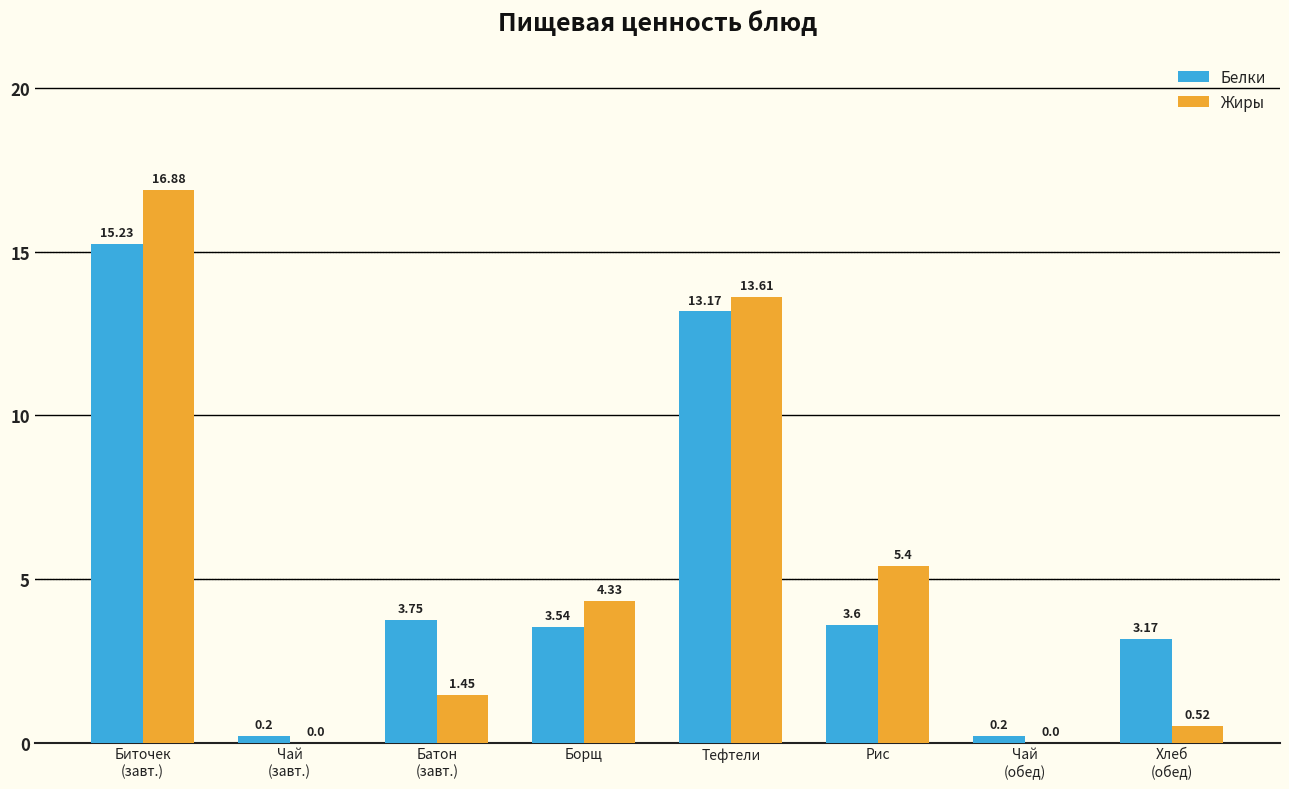

What is the sum of all Жиры values?

42.2